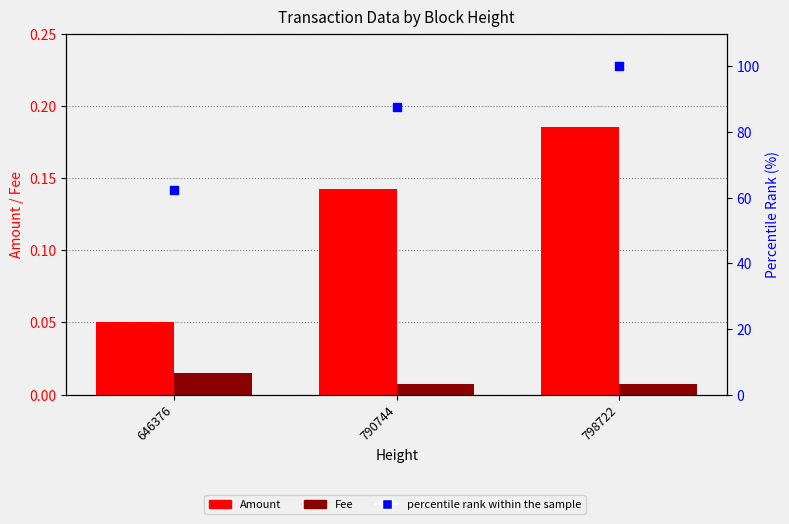

Which series has the widest spread of Y values?

percentile rank within the sample